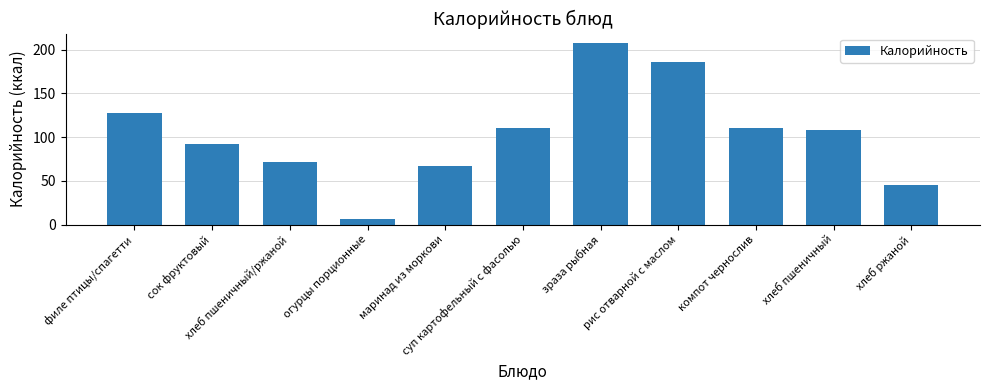

Which has a higher value, хлеб пшеничный/ржаной or филе птицы/спагетти?

филе птицы/спагетти